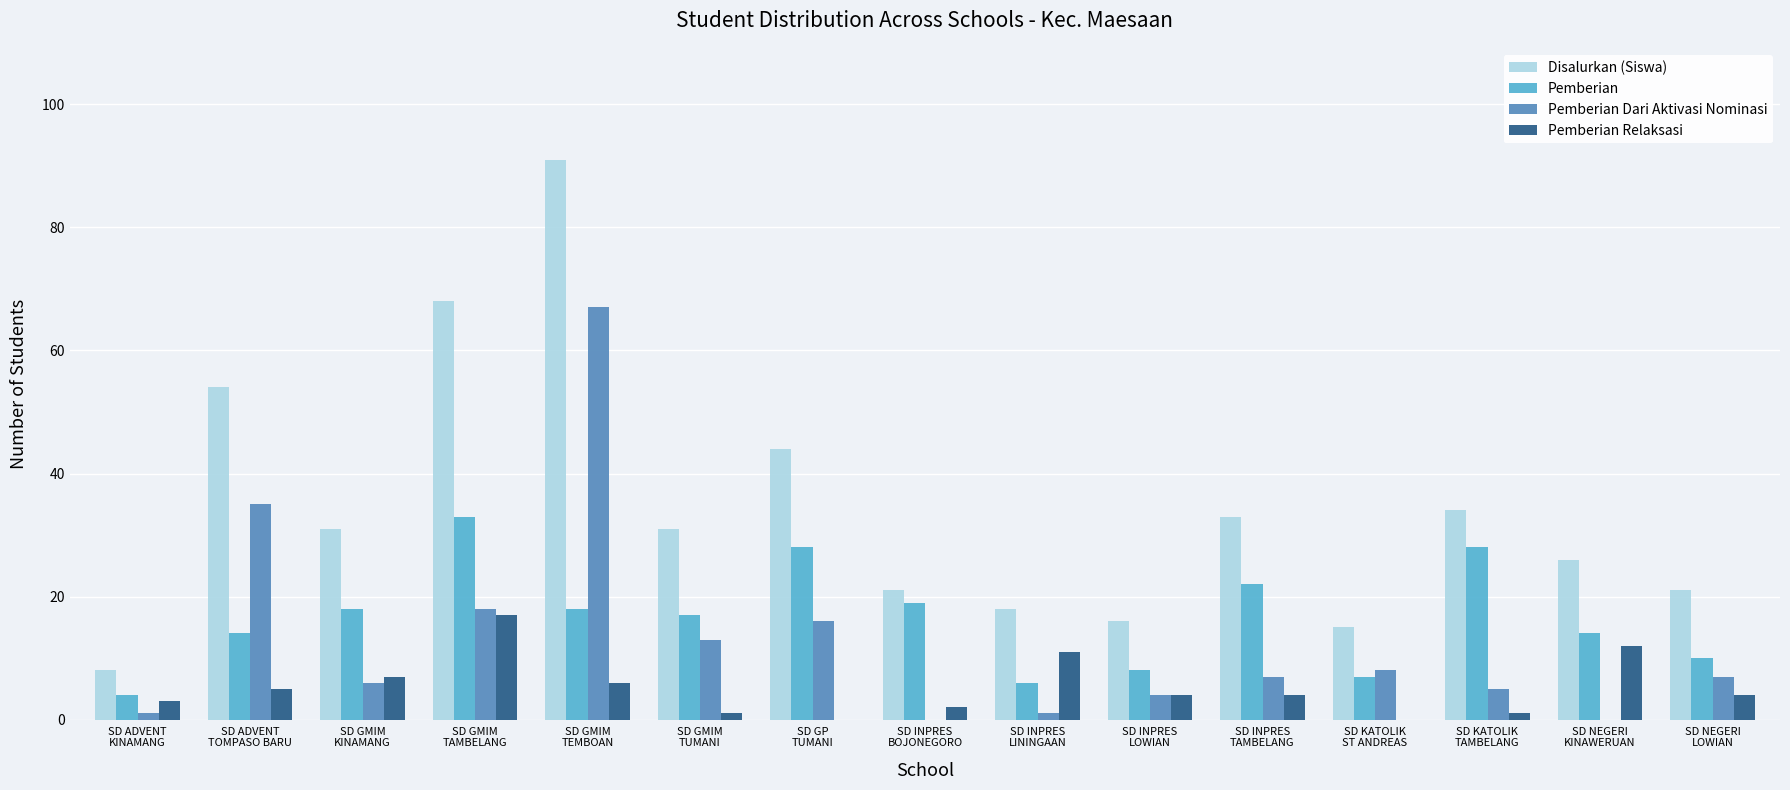

Between SD ADVENT
KINAMANG and SD GMIM
TUMANI, which series saw the biggest shift?

Disalurkan (Siswa)